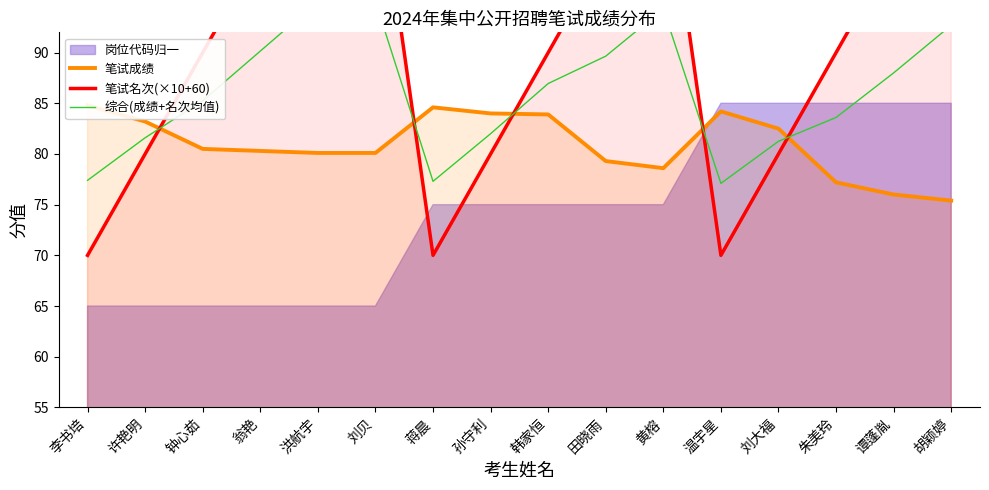

What is the sum of the 笔试名次(×10+60) values at 黄榕 and 李书培?

180.0